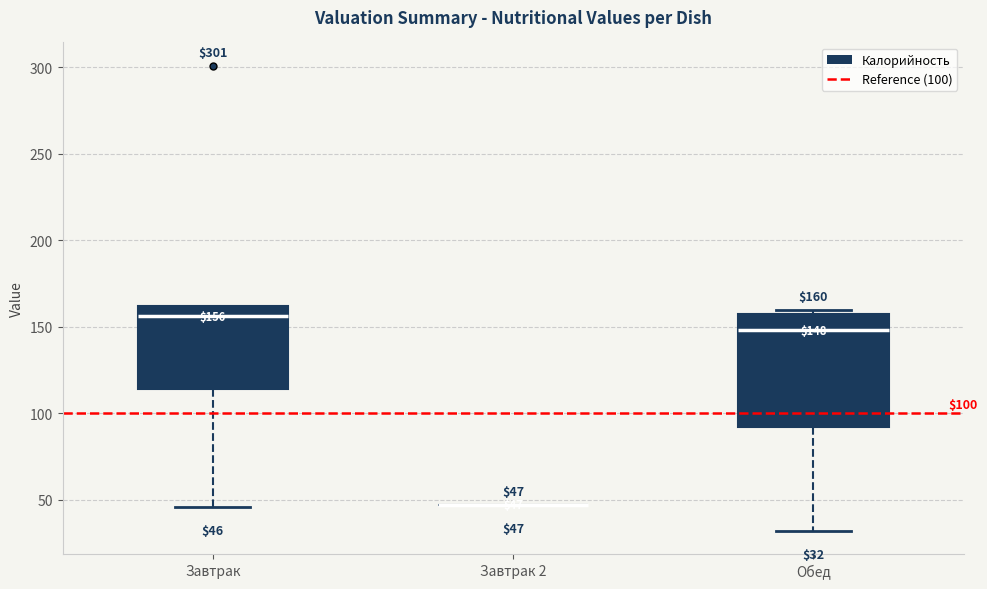

Comparing the boxes themselves (not the whiskers), which one is the tallest?

Обед